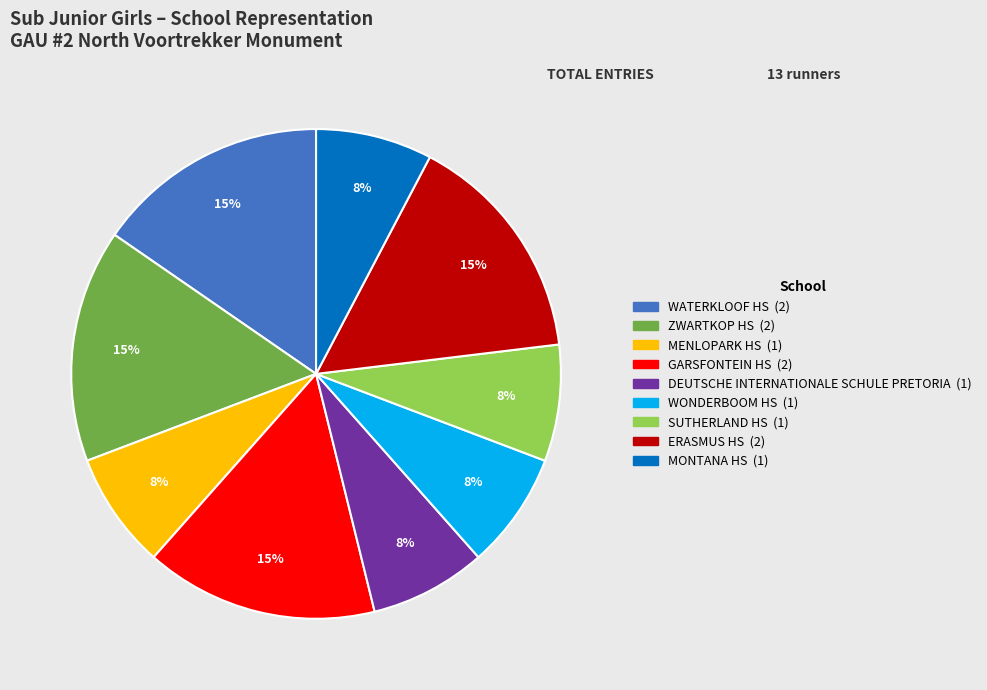

Is there any slice that represents more than half of the pie?

No